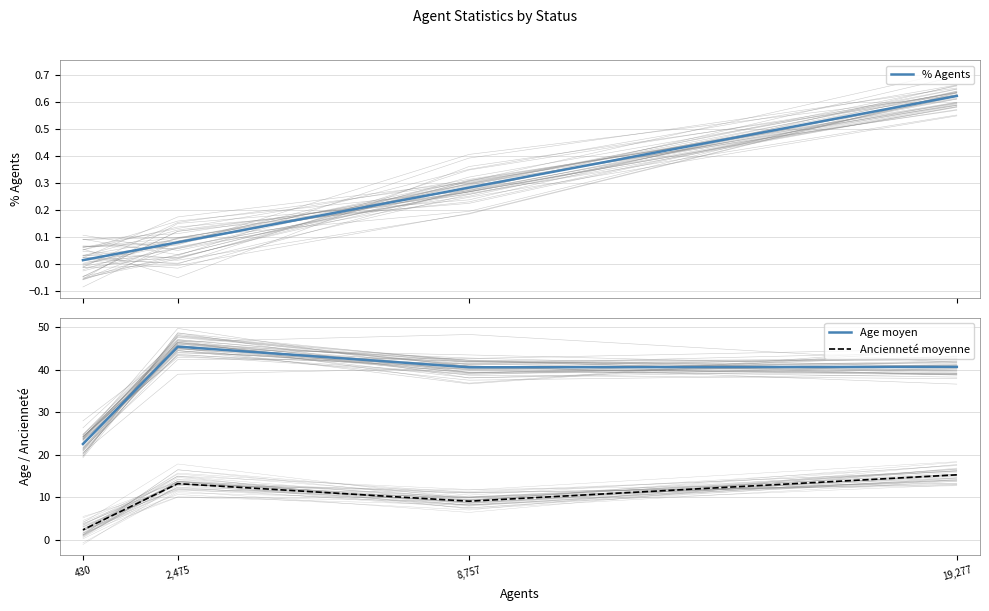

What is the maximum value for Ancienneté moyenne?

15.3